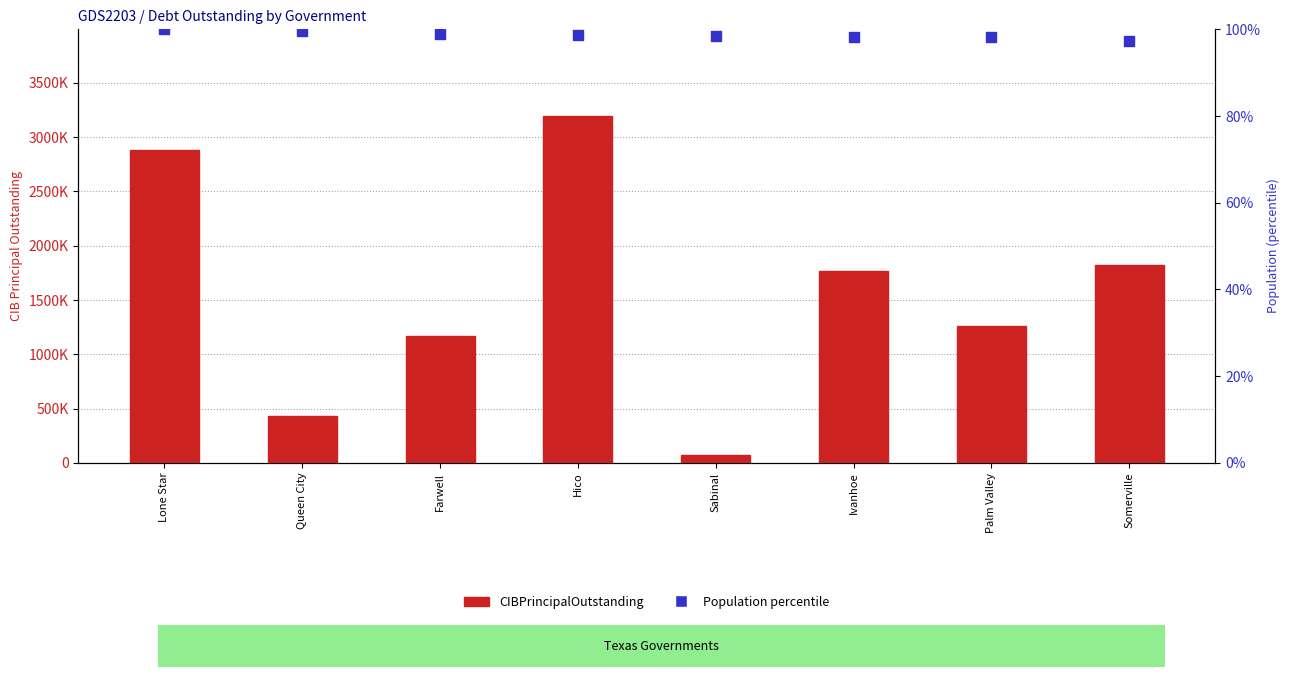

At how many categories does at least one series exceed 399651?

7